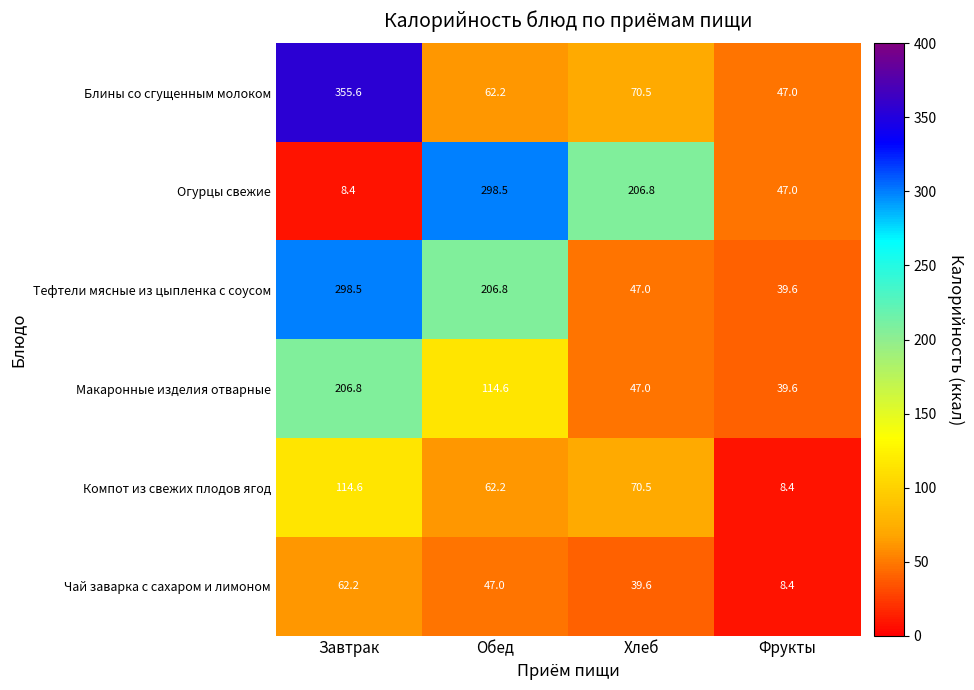

What is the total value across all series at Хлеб?

481.4